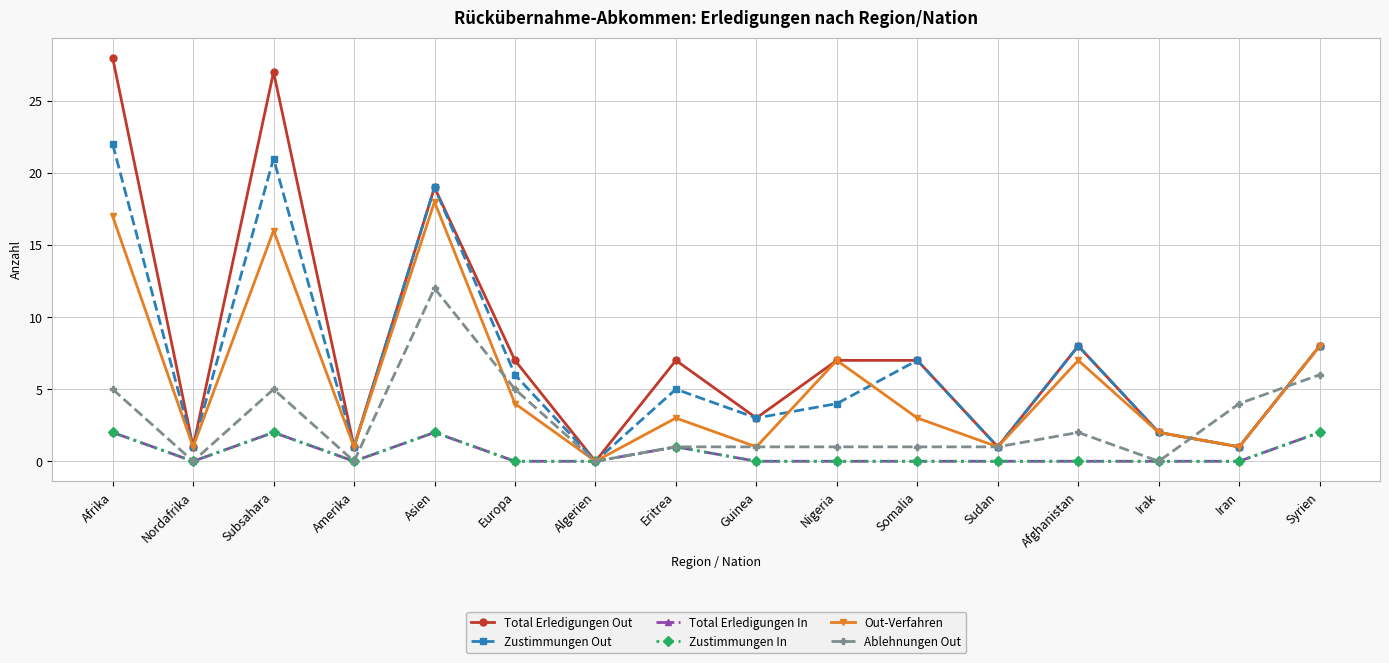

At which category is the sum across all series the highest?

Afrika